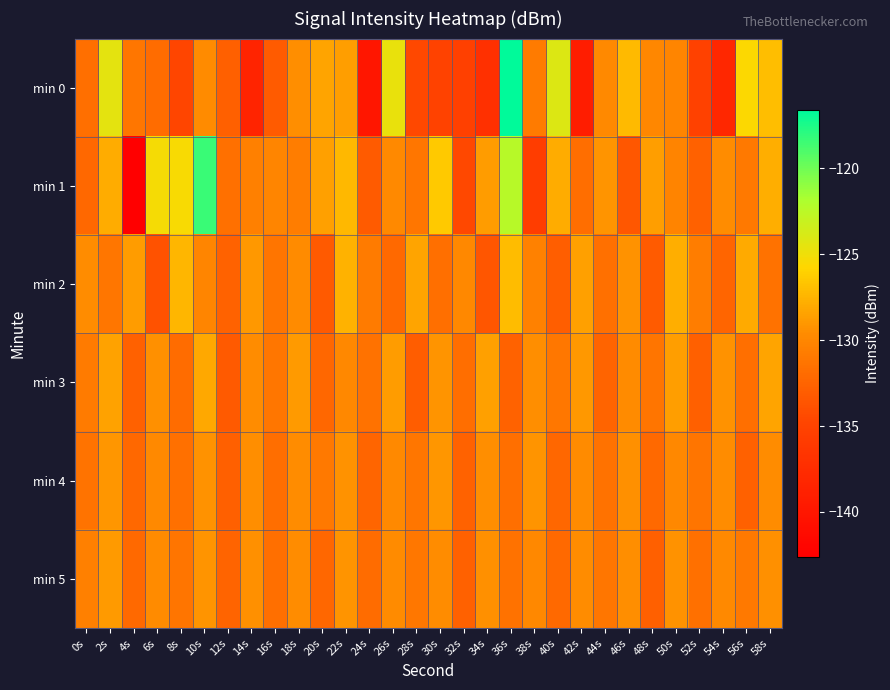

Count the number of categories in the chart.

30